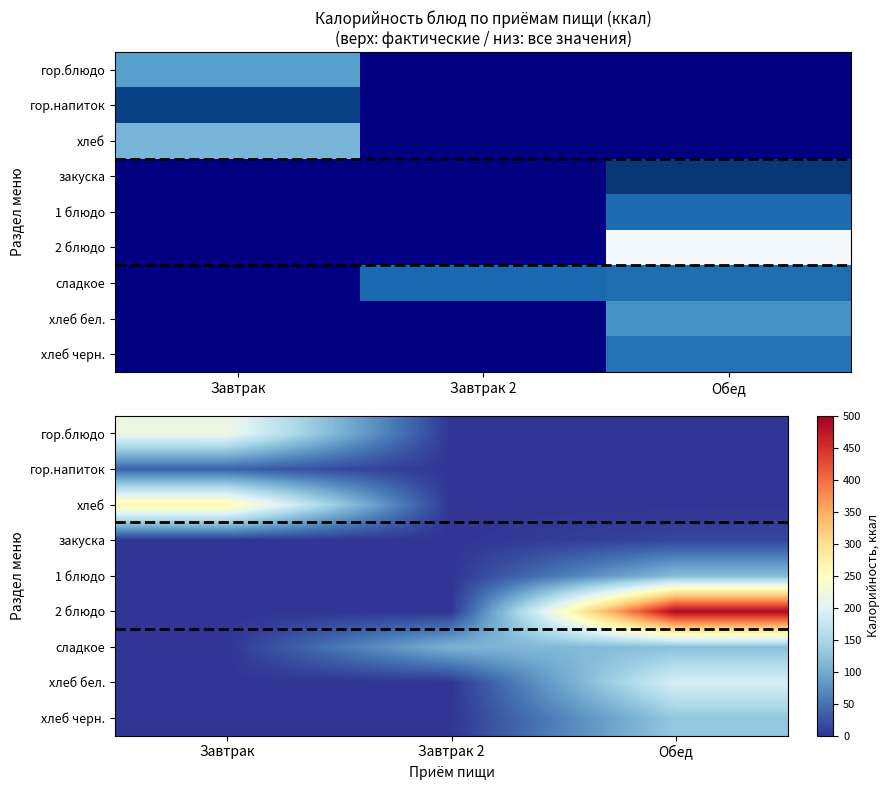

True or false: гор.блюдо has a value of 0.0 at Обед.

True